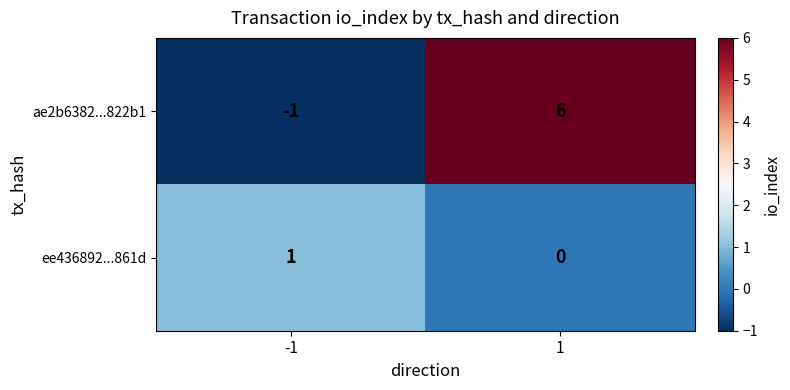

List the series in order of their overall mean, highest first.

ae2b6382...822b1, ee436892...861d